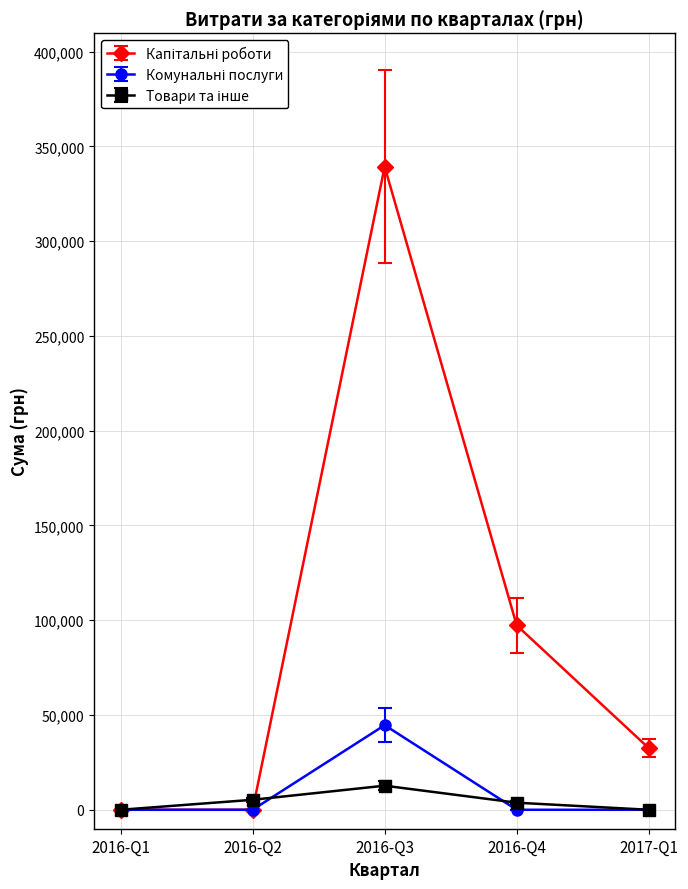

What is the label of the 2nd point from the right?

2016-Q4